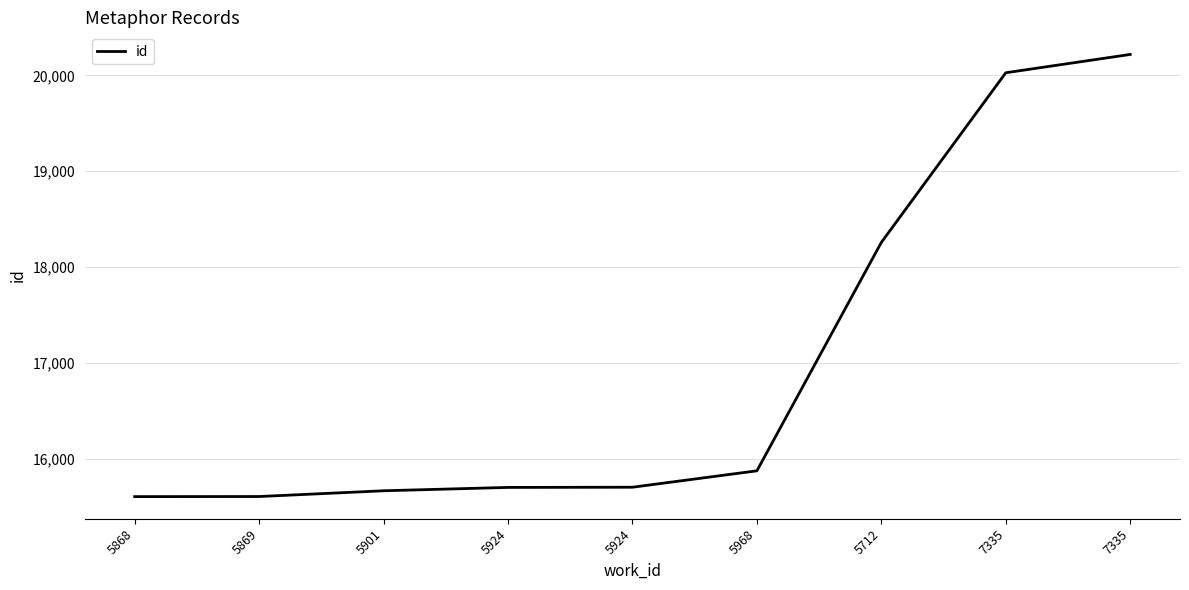

True or false: the data has more than 1 interior local peaks.

False